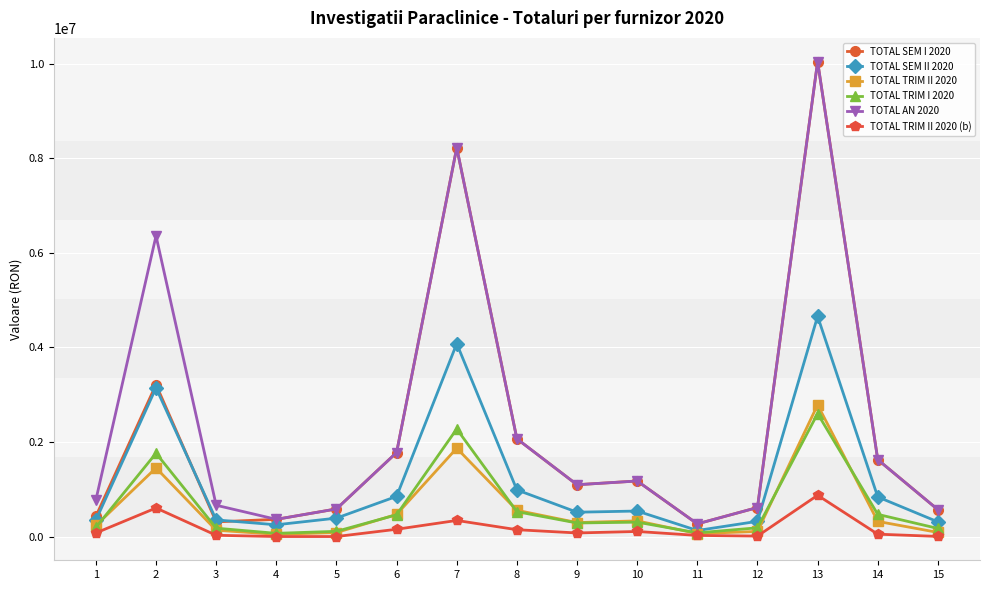

True or false: TOTAL SEM I 2020 and TOTAL TRIM II 2020 cross at least once.

False